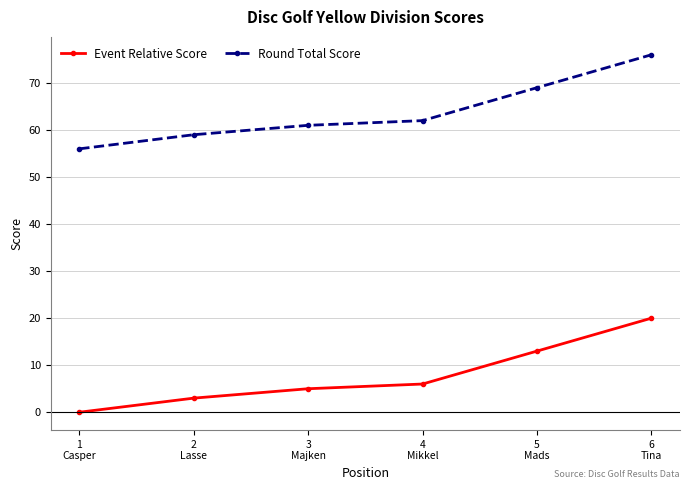

What is the average value of the Round Total Score series?

64